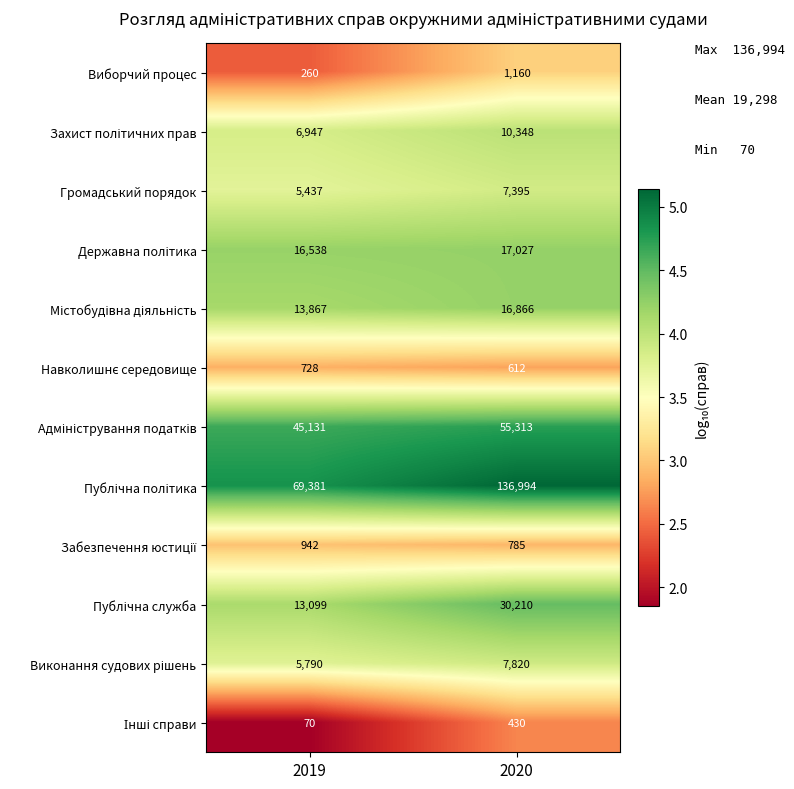

What is the spread (max minus min) of values at 2019?

69311